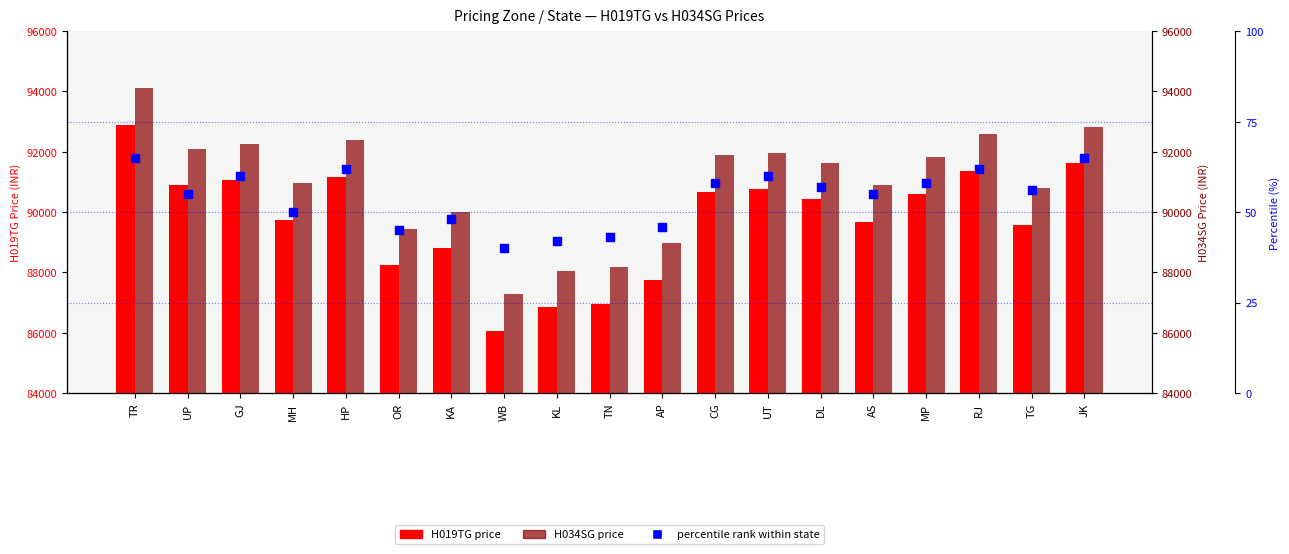

Which series reaches the maximum Y coordinate?

H034SG price